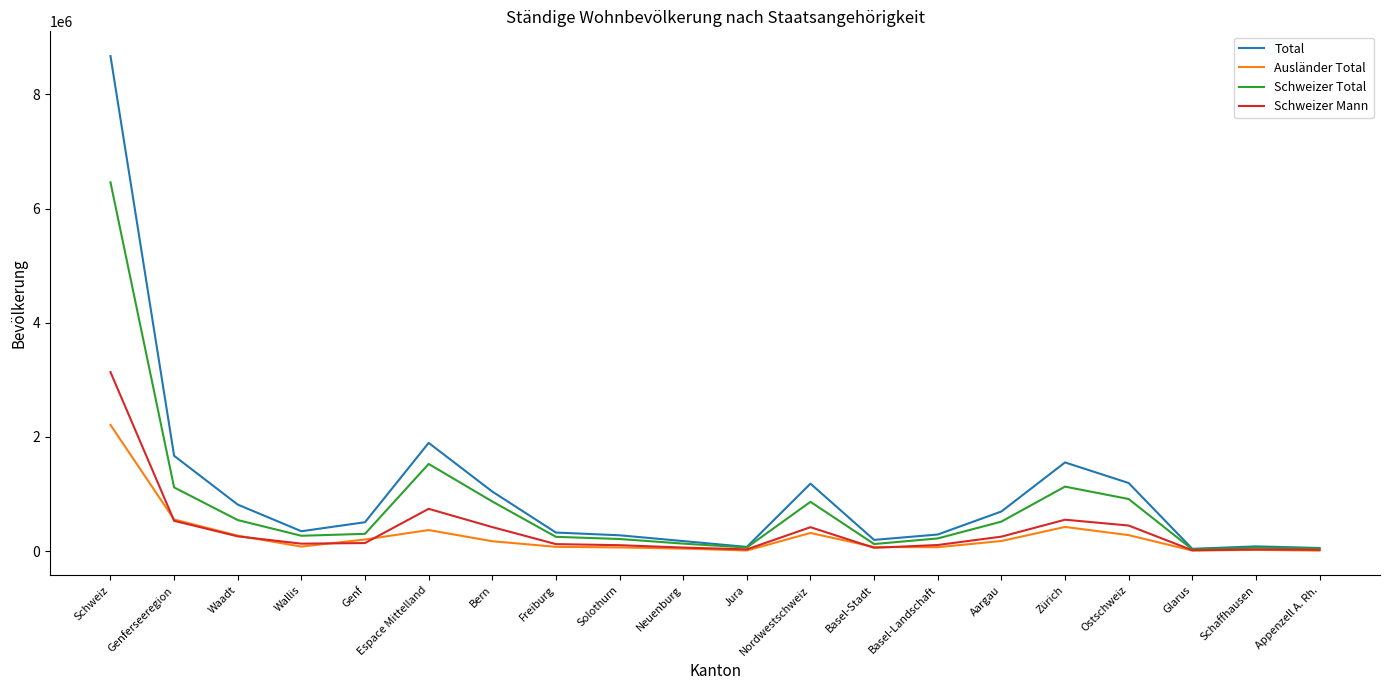

What is the smallest value displayed?

9174